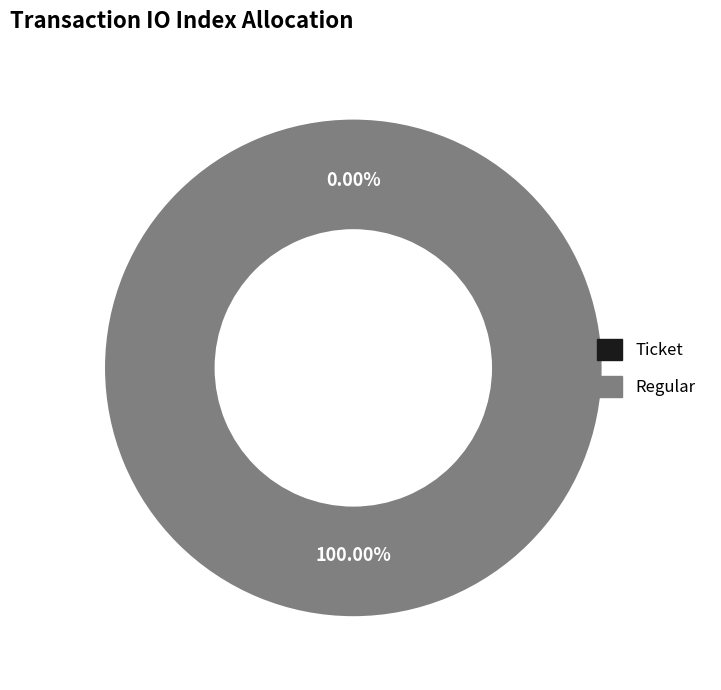

The Ticket slice represents 1% of the pie. True or false?

False